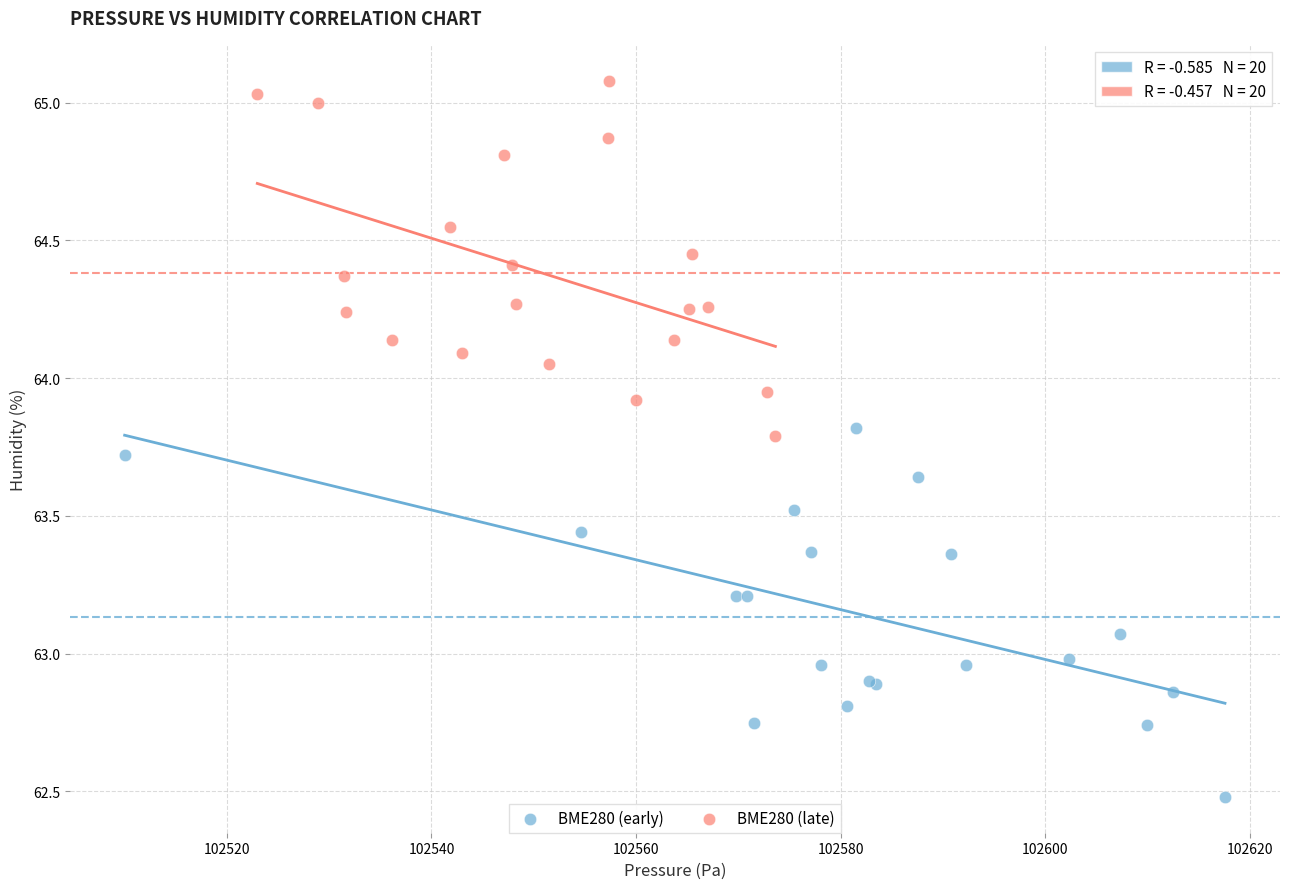

Which series reaches the maximum Y coordinate?

BME280 (late)